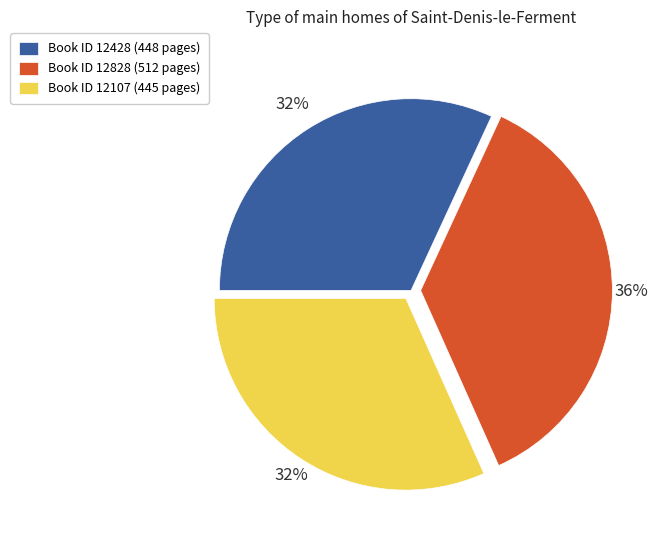

To the nearest percent, what is the average slice percentage?

33%